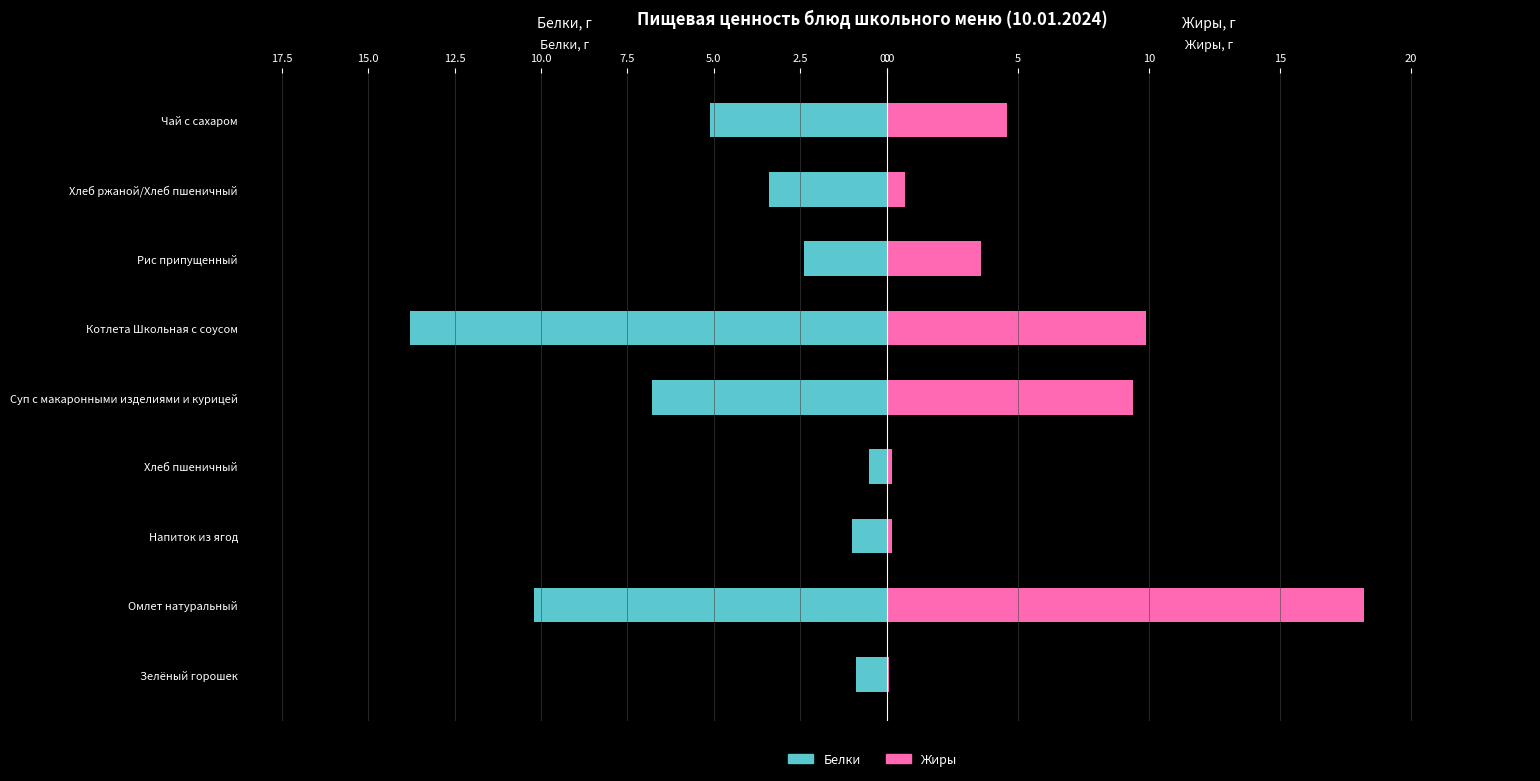

Reading left to right, extract all data points from this chart.

Белки: 0.9	10.2	1.0	0.5	6.8	13.8	2.4	3.4	5.1
Жиры: 0.1	18.2	0.2	0.2	9.4	9.9	3.6	0.7	4.6